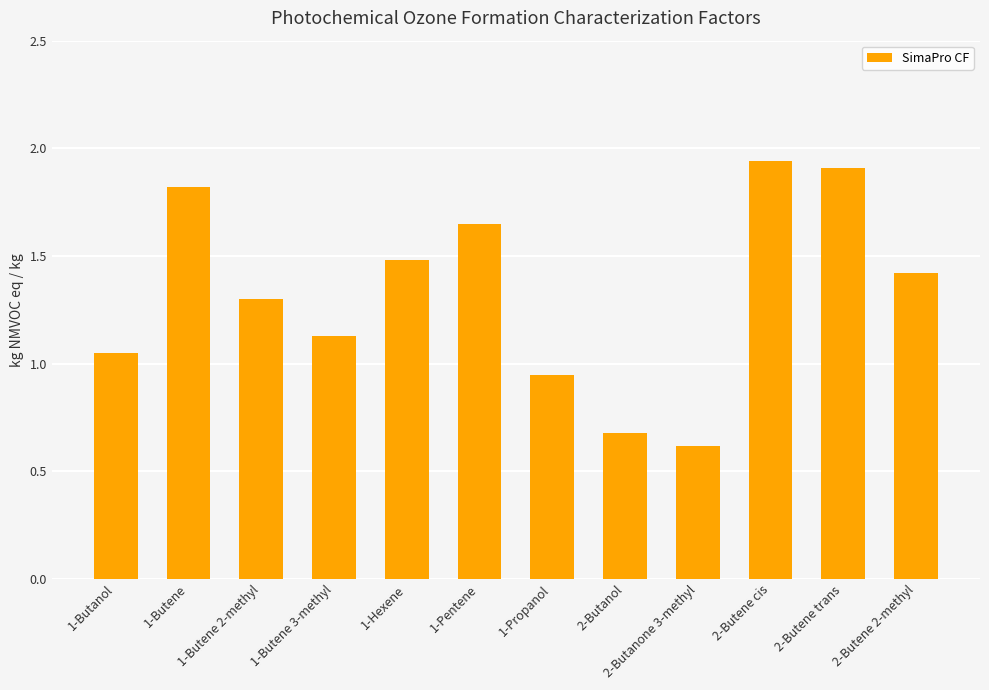

True or false: the data shows 2.7 at 1-Pentene.

False